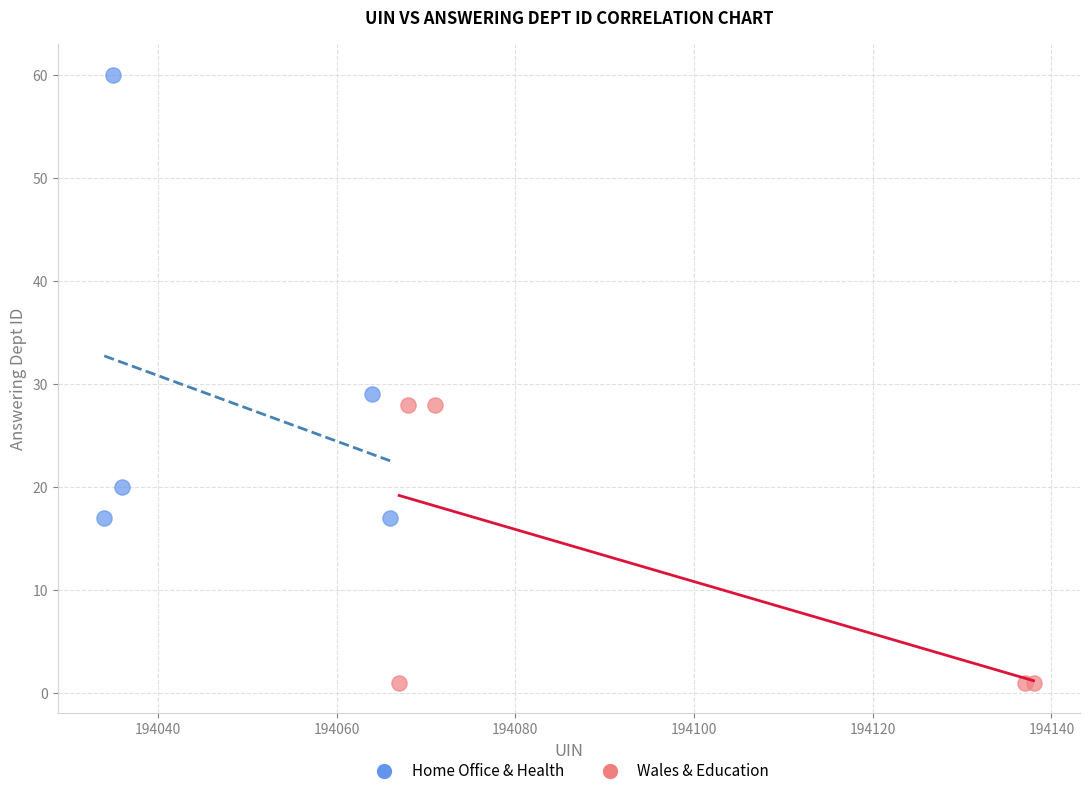

Which series contains the highest Y value?

Home Office & Health